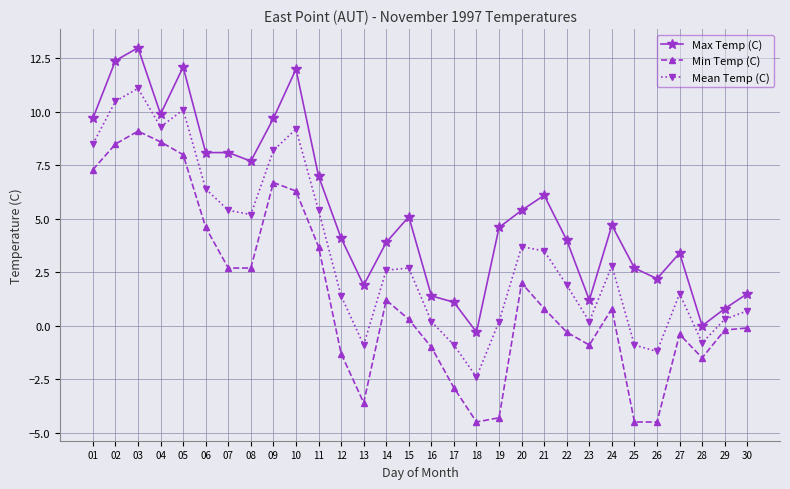

List the series in order of their peak value, highest first.

Max Temp (C), Mean Temp (C), Min Temp (C)